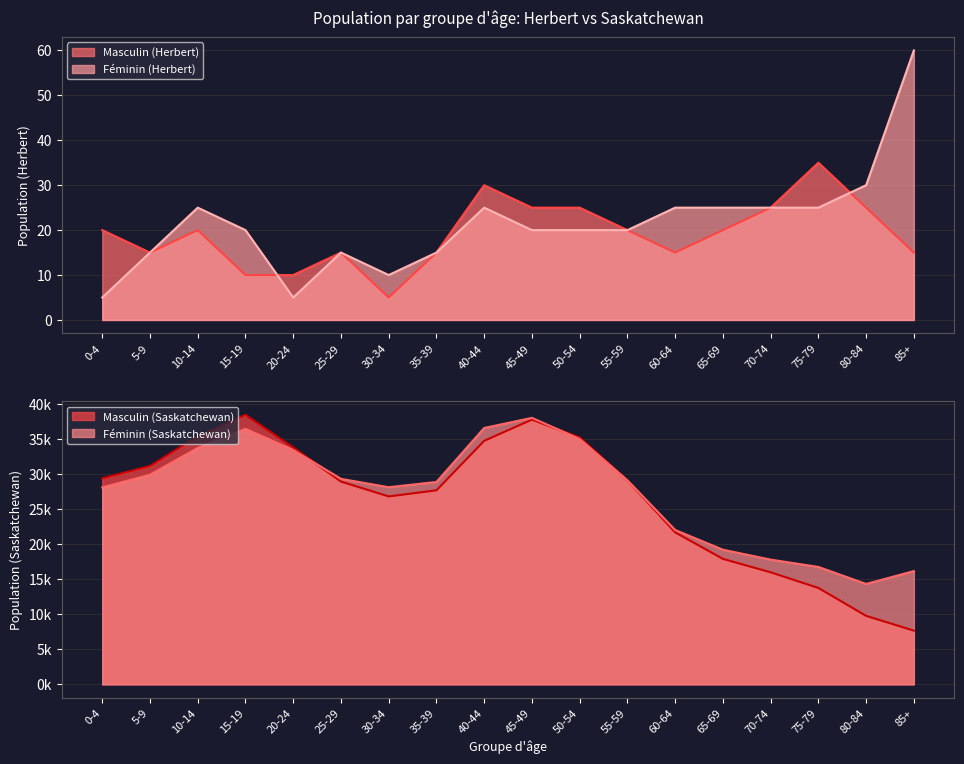

Reading left to right, extract all data points from this chart.

Masculin (Herbert): 0-4=20	5-9=15	10-14=20	15-19=10	20-24=10	25-29=15	30-34=5	35-39=15	40-44=30	45-49=25	50-54=25	55-59=20	60-64=15	65-69=20	70-74=25	75-79=35	80-84=25	85+=15
Féminin (Herbert): 0-4=5	5-9=15	10-14=25	15-19=20	20-24=5	25-29=15	30-34=10	35-39=15	40-44=25	45-49=20	50-54=20	55-59=20	60-64=25	65-69=25	70-74=25	75-79=25	80-84=30	85+=60
Masculin (Saskatchewan): 0-4=29395	5-9=31160	10-14=35405	15-19=38455	20-24=33800	25-29=28930	30-34=26810	35-39=27680	40-44=34745	45-49=37765	50-54=35215	55-59=29115	60-64=21685	65-69=17900	70-74=15985	75-79=13750	80-84=9770	85+=7660
Féminin (Saskatchewan): 0-4=28100	5-9=29905	10-14=33725	15-19=36445	20-24=33440	25-29=29320	30-34=28125	35-39=28875	40-44=36580	45-49=38020	50-54=35010	55-59=29105	60-64=22025	65-69=19210	70-74=17795	75-79=16750	80-84=14325	85+=16160